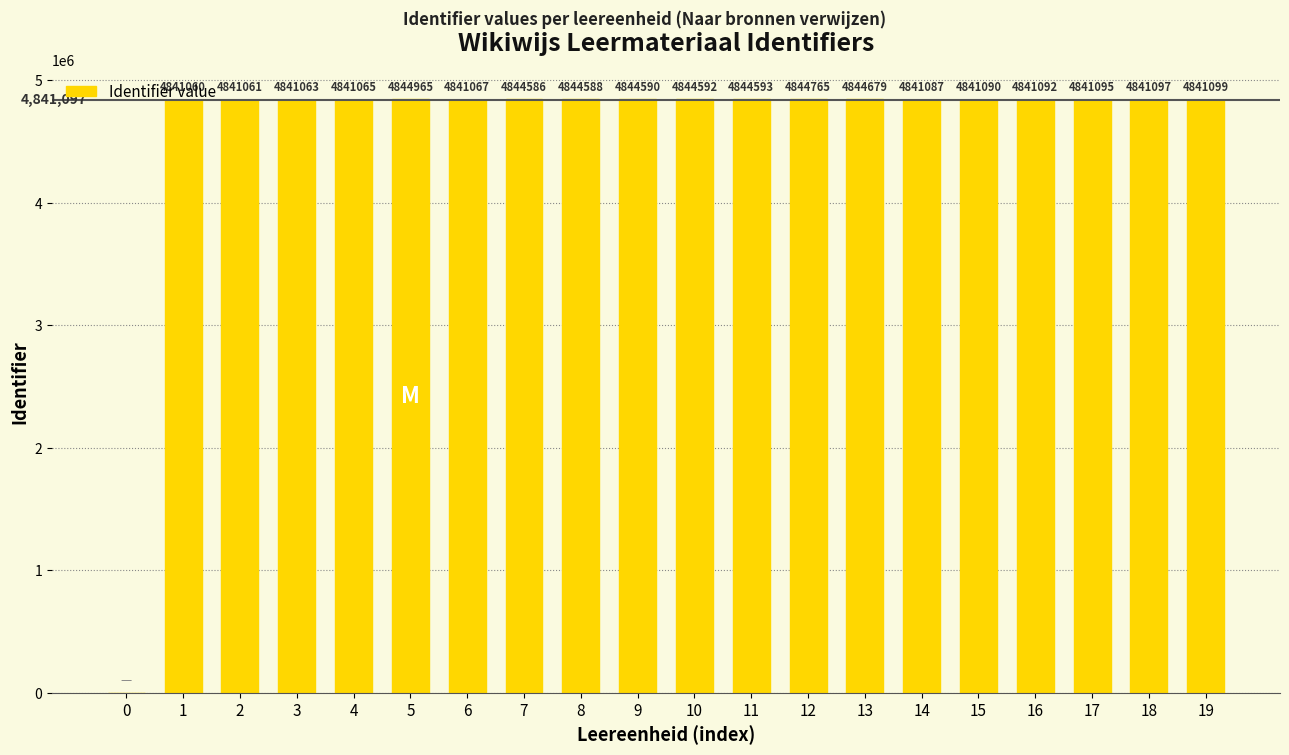

What is the sum of all values?

92009234